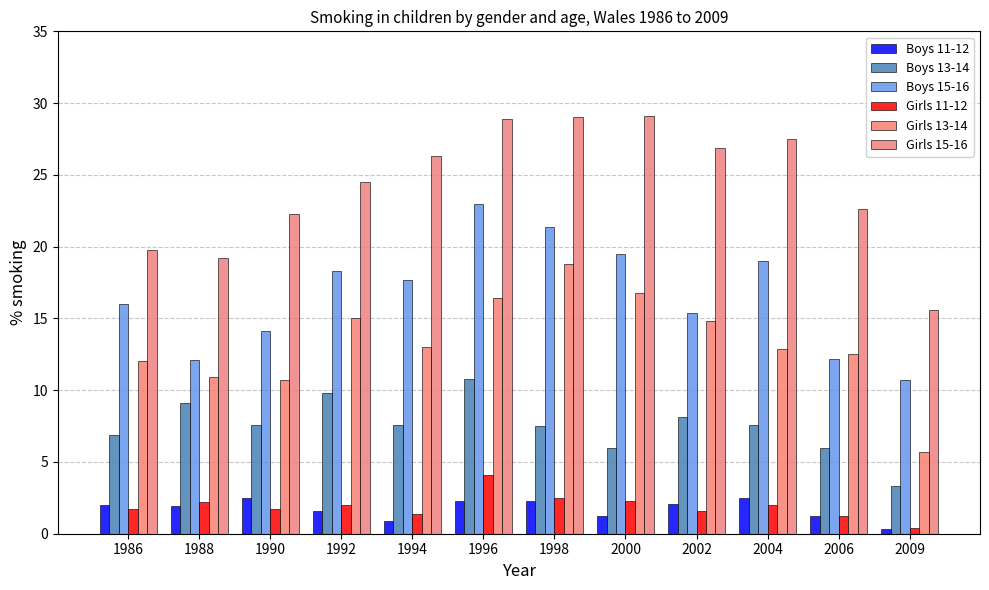

What value does the Boys 11-12 series have at 1994?

0.9